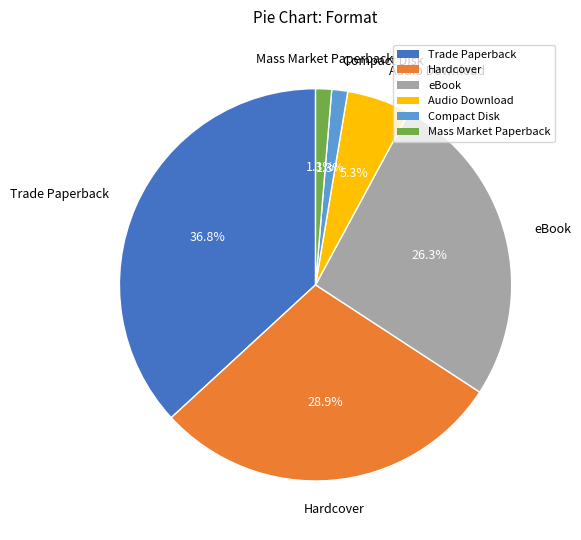

To the nearest percent, what is the combined percentage of Mass Market Paperback and Compact Disk?

3%